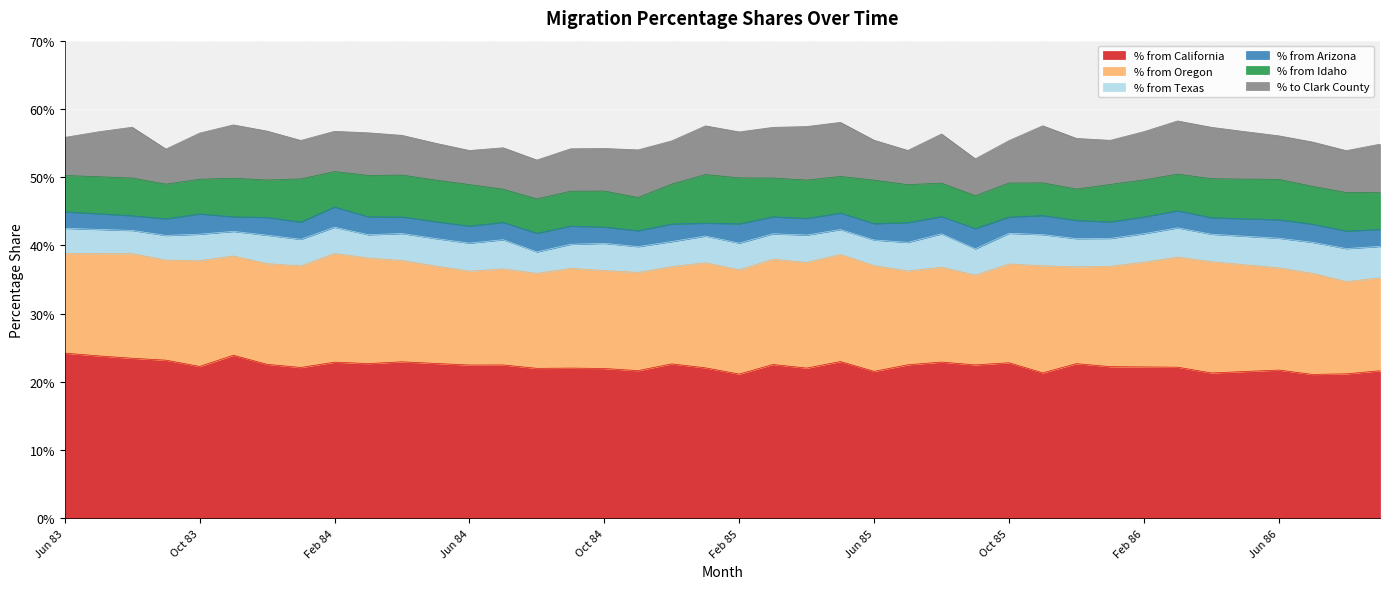

True or false: % from California and % from Idaho cross at least once.

False